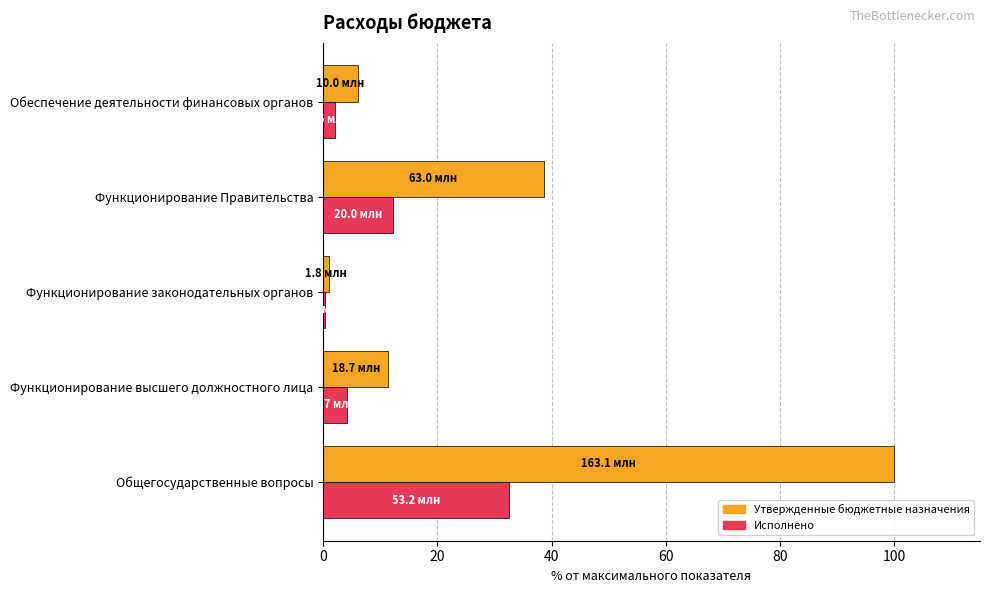

At which label is Утвержденные бюджетные назначения closest to 50?

Функционирование Правительства